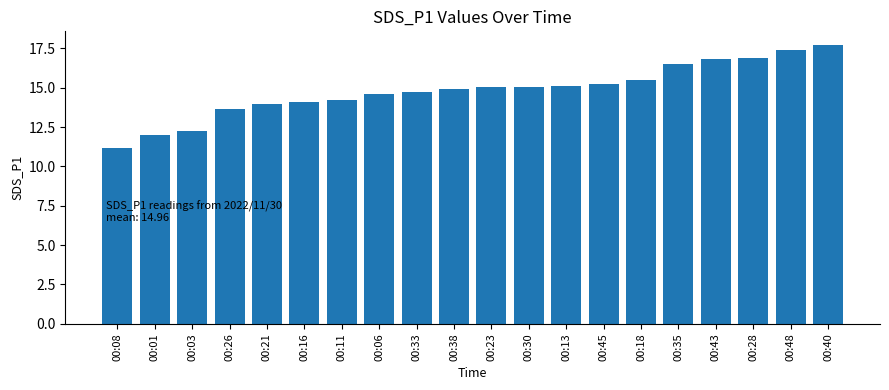

How many categories are shown in the chart?

20